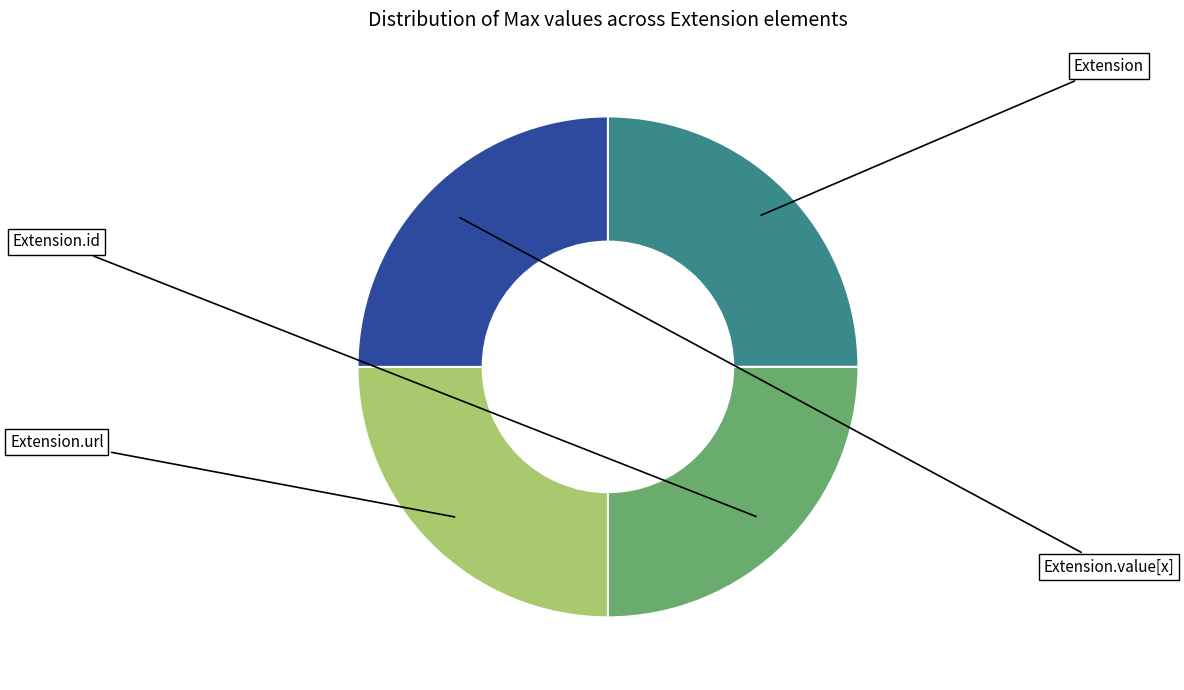

Does Extension represent more than half of the total?

No